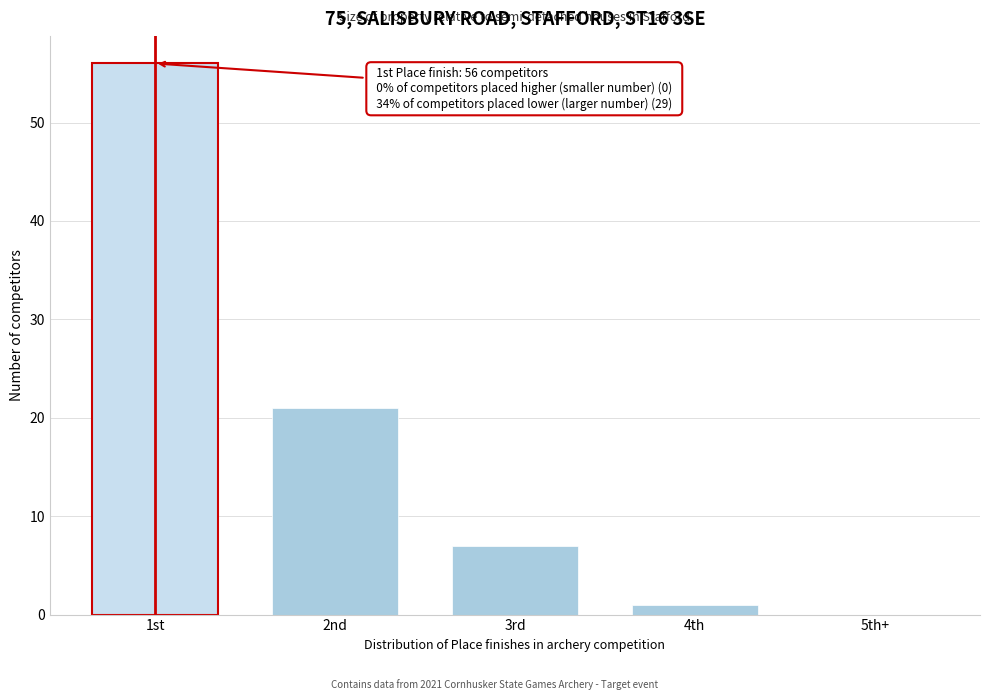

Reading left to right, list all the values displayed in this chart.

1st=56	2nd=21	3rd=7	4th=1	5th+=0